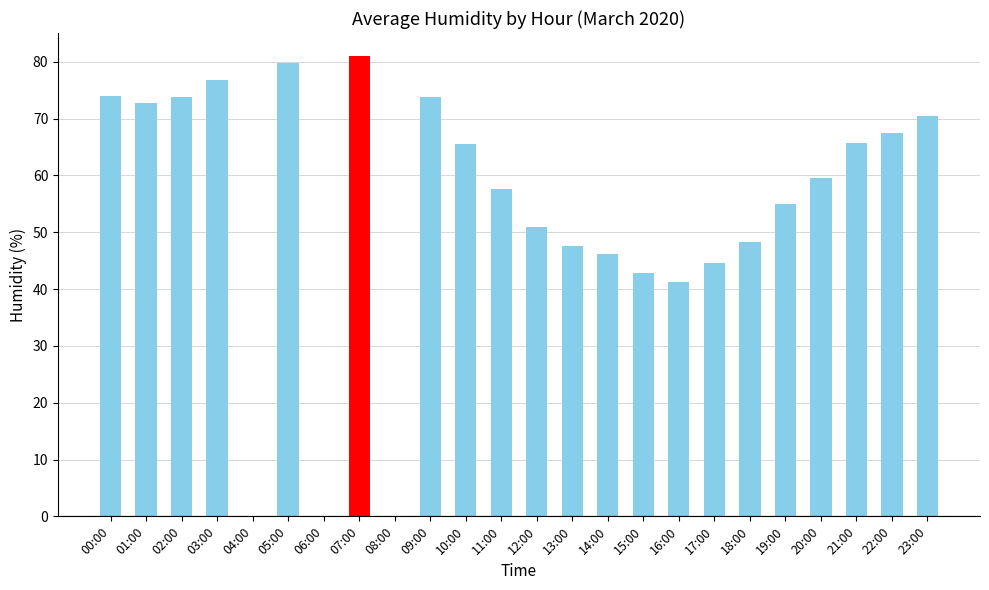

Are the bars horizontal?

No